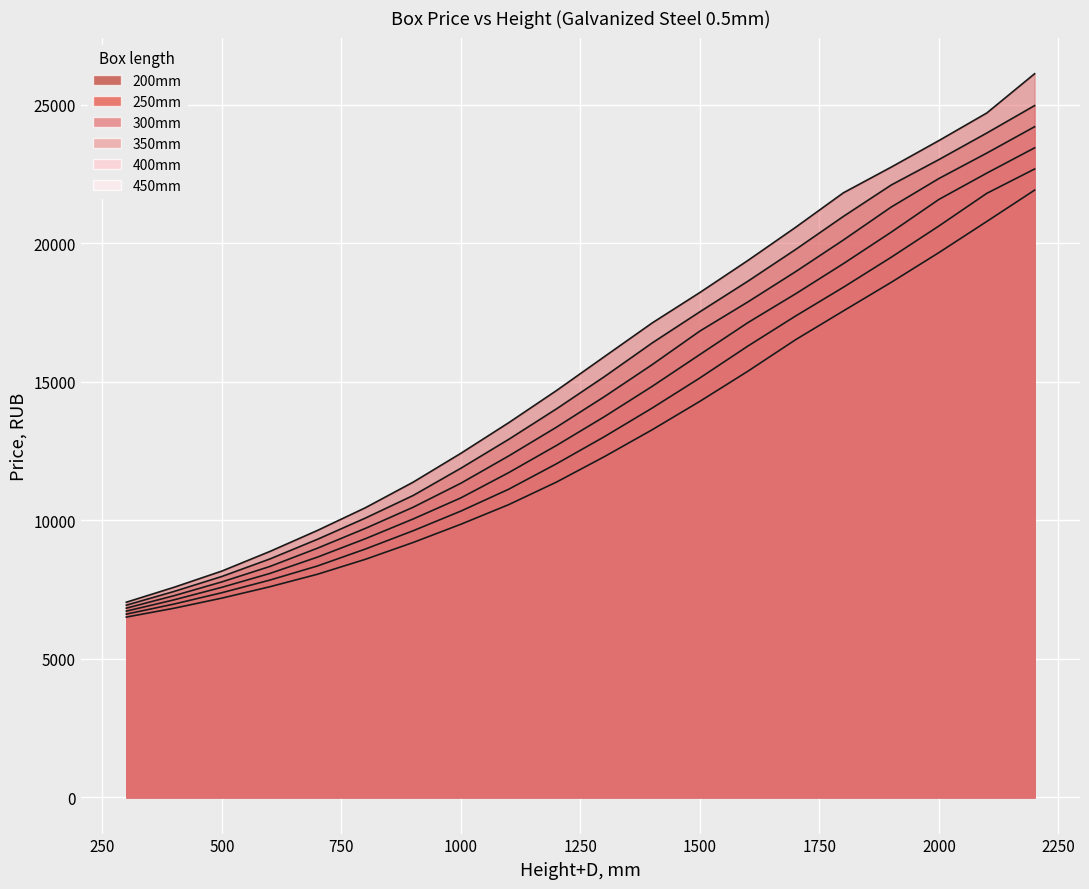

Count the number of categories in the chart.

20